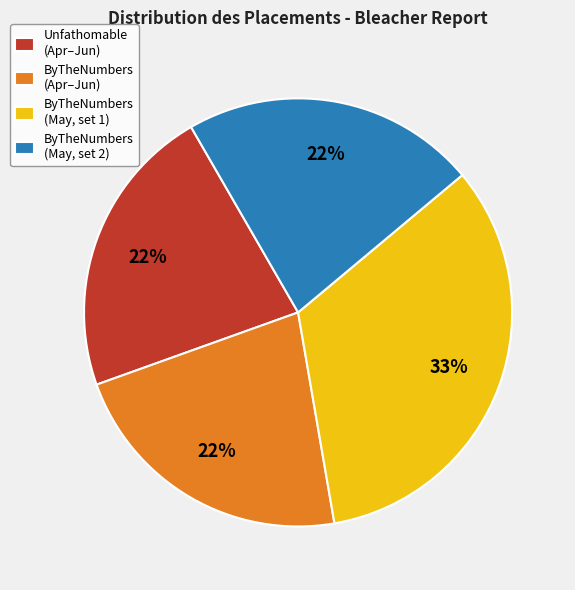

Is there a majority slice in this chart?

No